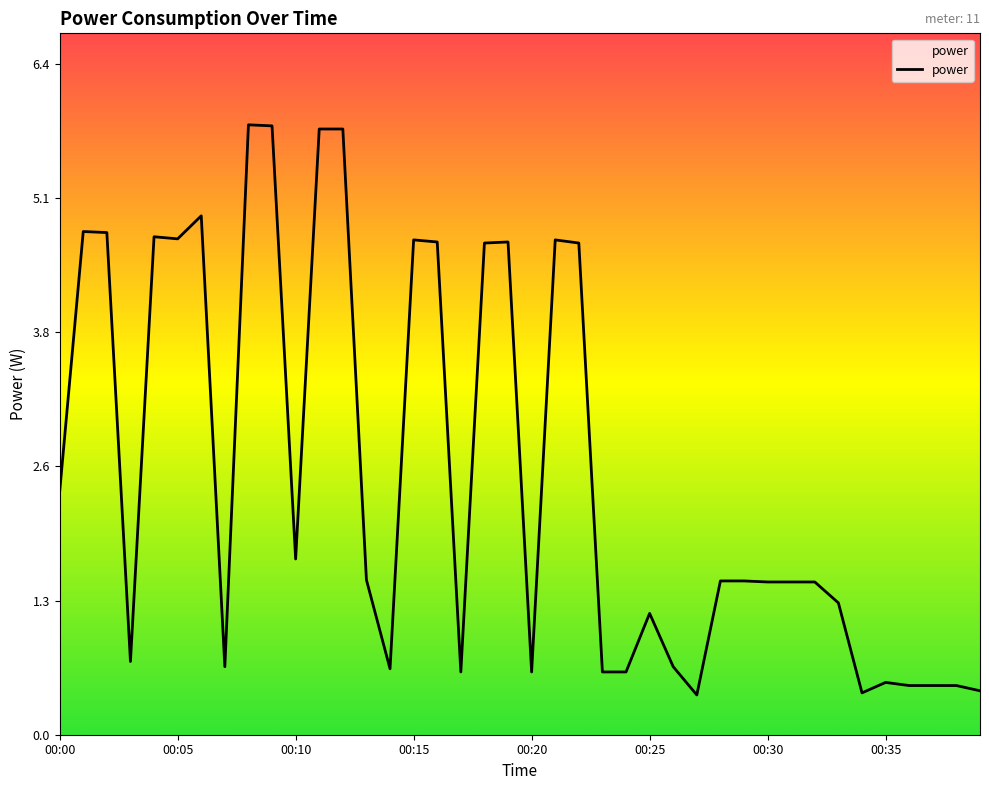

What position from the left is 18?

19